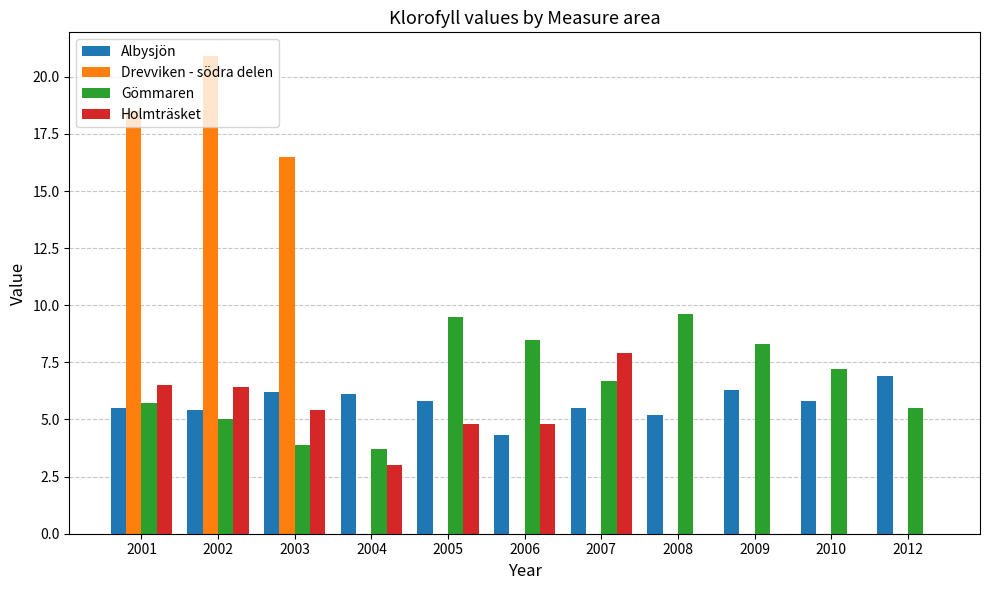

The Albysjön series shows 8.2 at 2004. True or false?

False